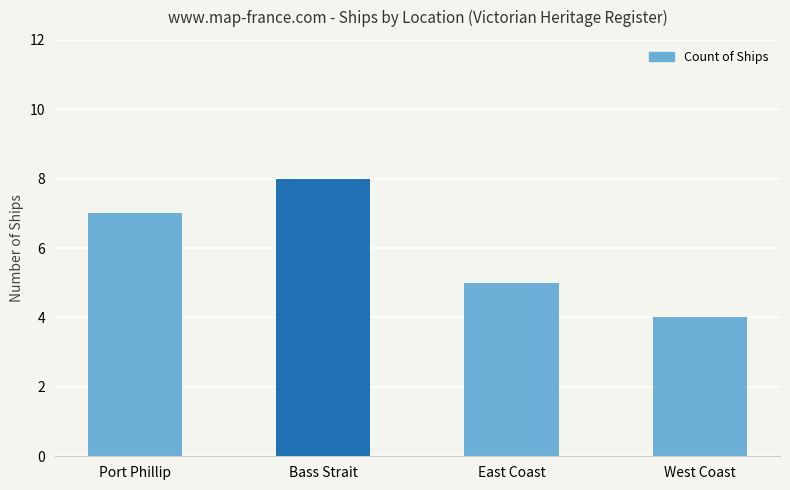

What is the change in value from Bass Strait to East Coast?

-3